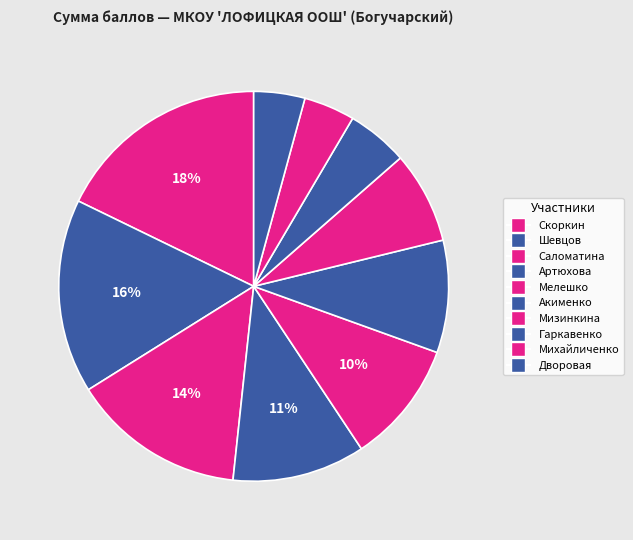

The Артюхова slice represents 11% of the pie. True or false?

True